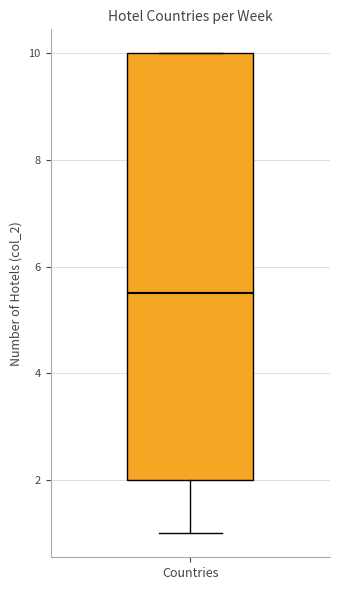

Read this box plot against the y-axis: the position of the median line, the range covered by the box, and the ends of both whiskers. The values are not printed on the chart, so give them approximately, as read against the axis.

median 5.6, box 2.0 to 10.0, whiskers 1.0 to 10.0